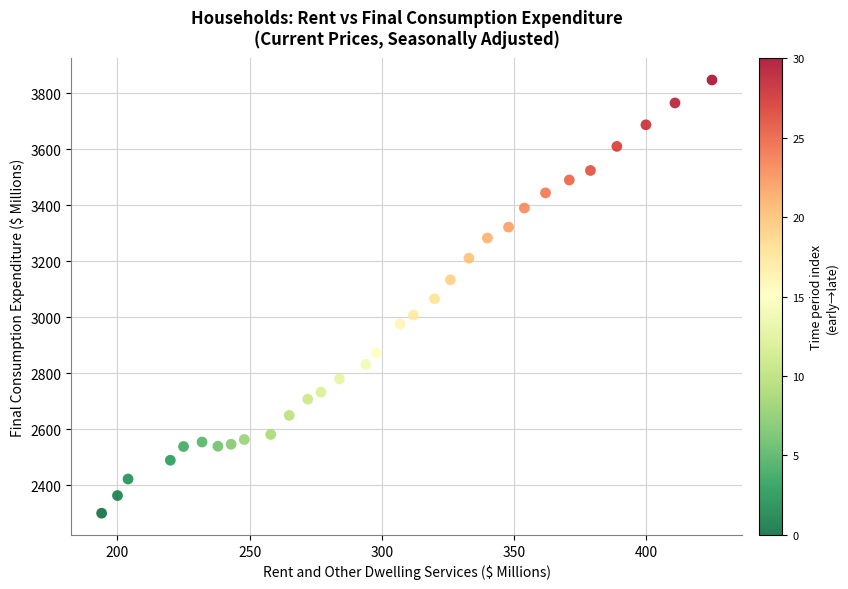

What is the range of Y values (max minus min)?

1546